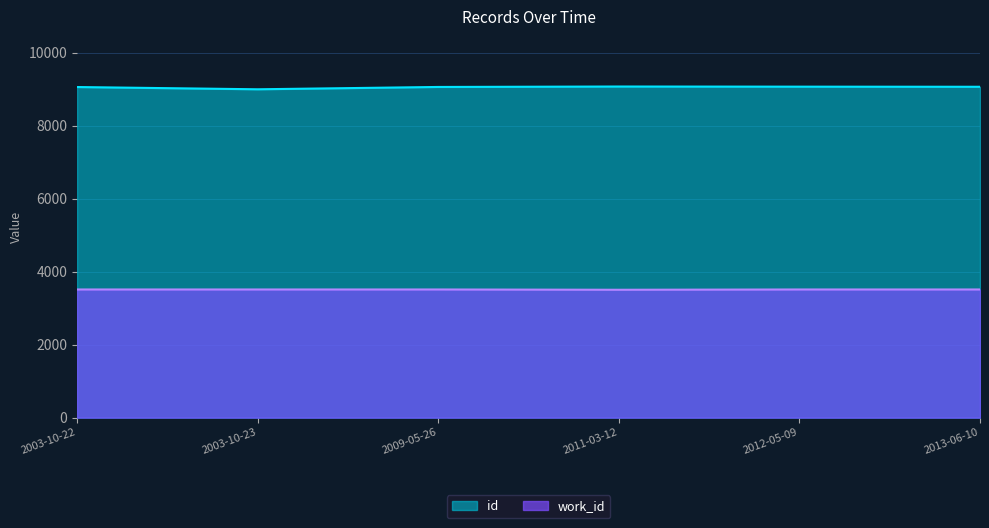

How many lines are shown in the chart?

2